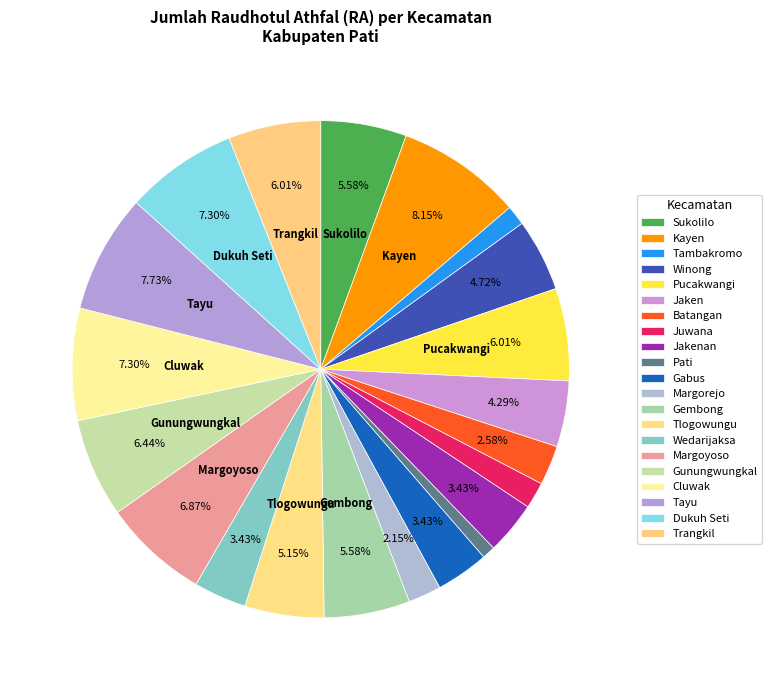

Count the number of slices in the pie.

21